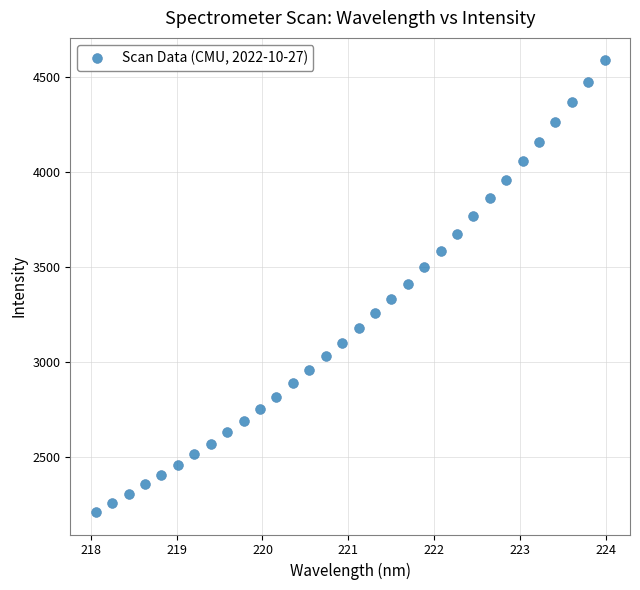

What is the range of Y values (max minus min)?

2378.4